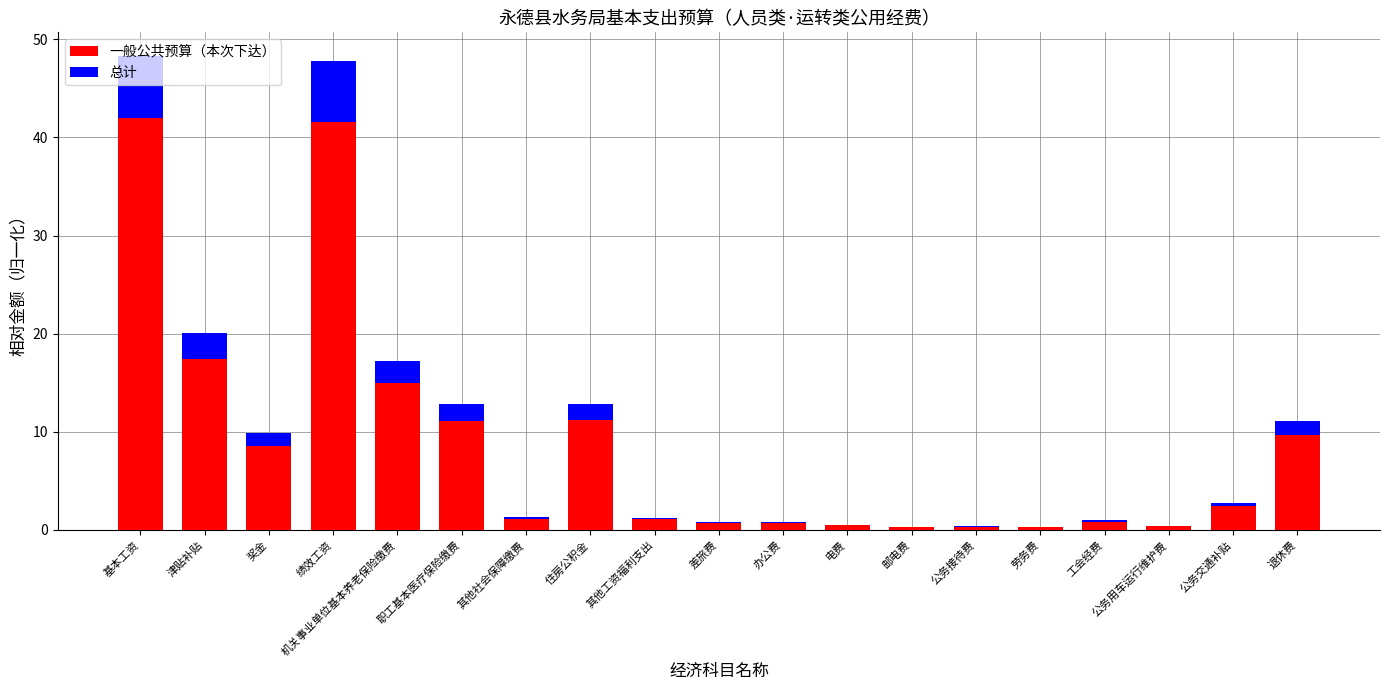

What are all the series names shown in the legend?

一般公共预算（本次下达）, 总计